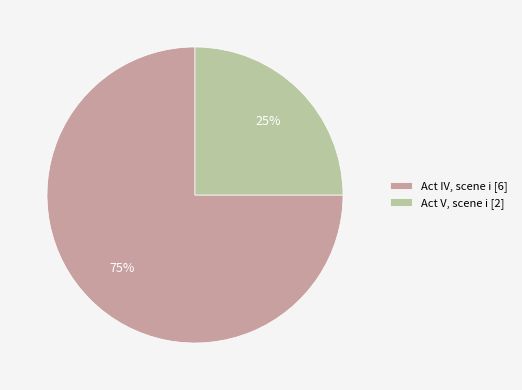

What percentage is the Act IV, scene i [6] slice, to the nearest percent?

75%